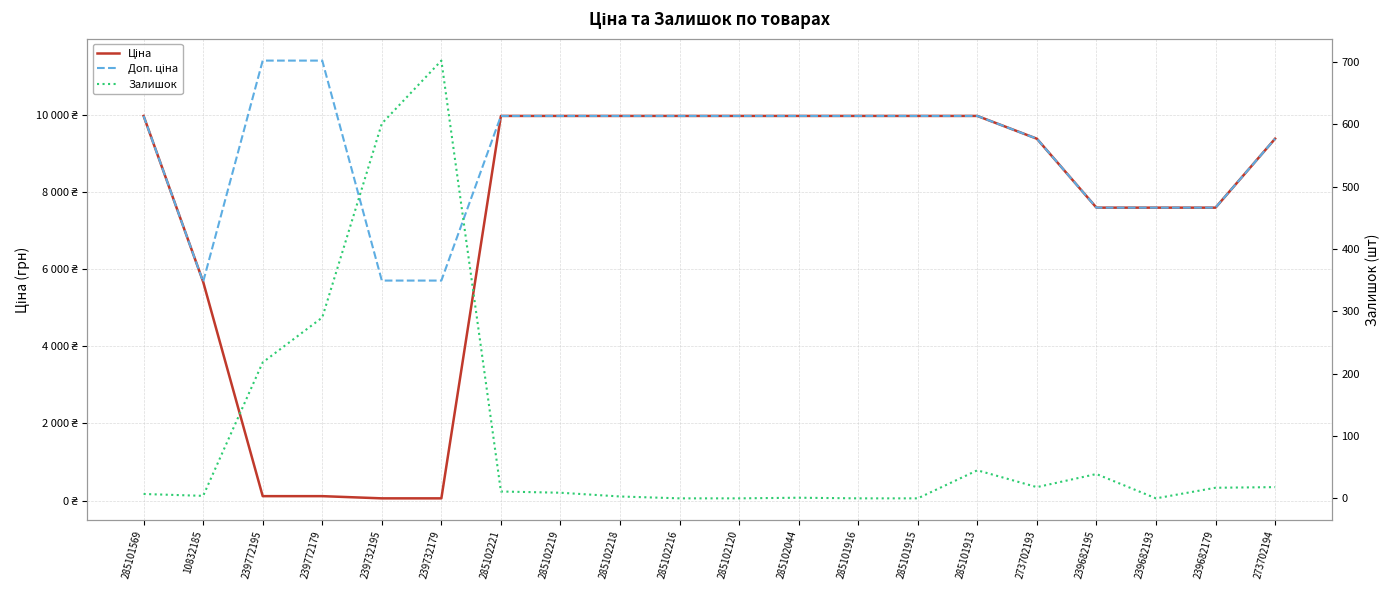

True or false: Доп. ціна and Ціна intersect in this chart.

False